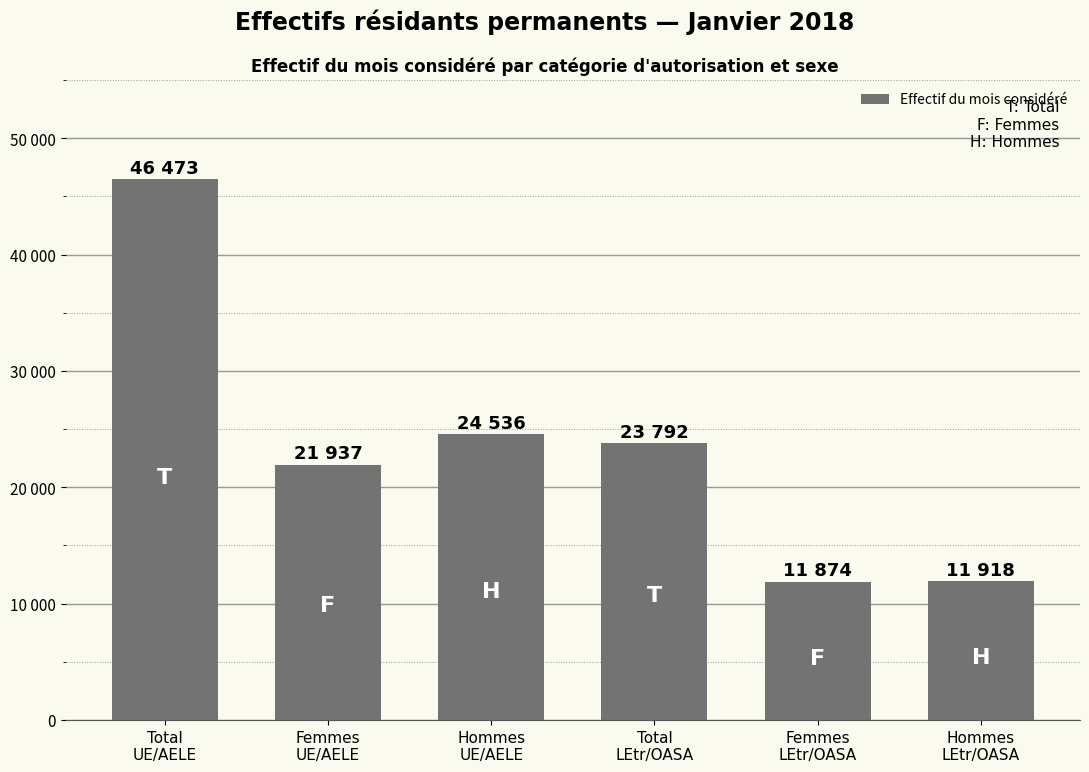

What is the label of the 5th bar from the left?

Femmes
LEtr/OASA